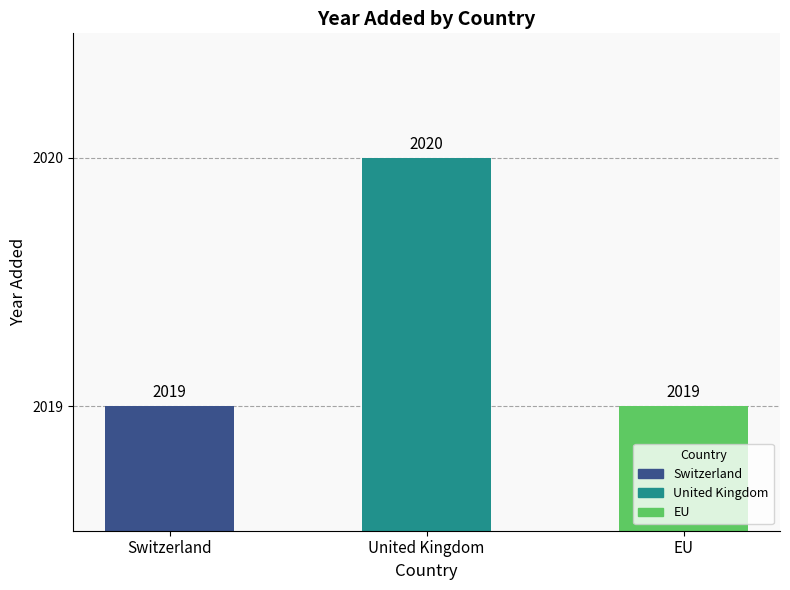

Which label corresponds to the largest value in the chart?

United Kingdom